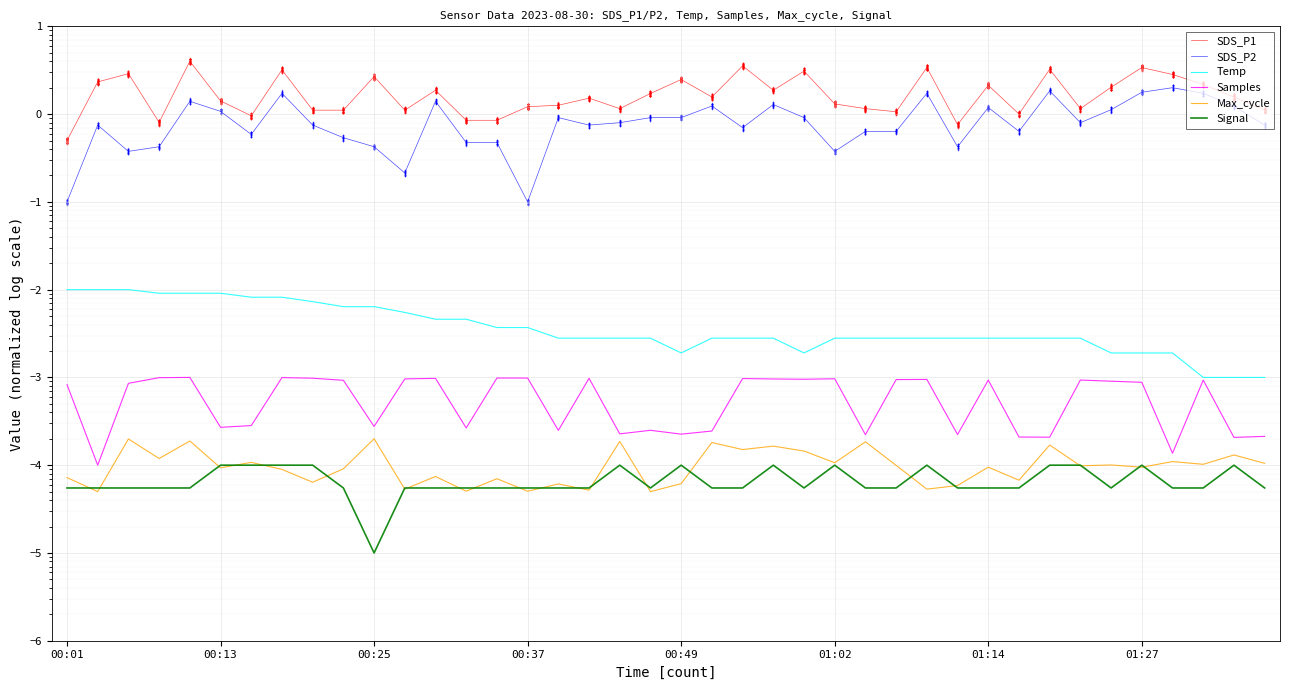

Which series contains the highest Y value?

SDS_P1